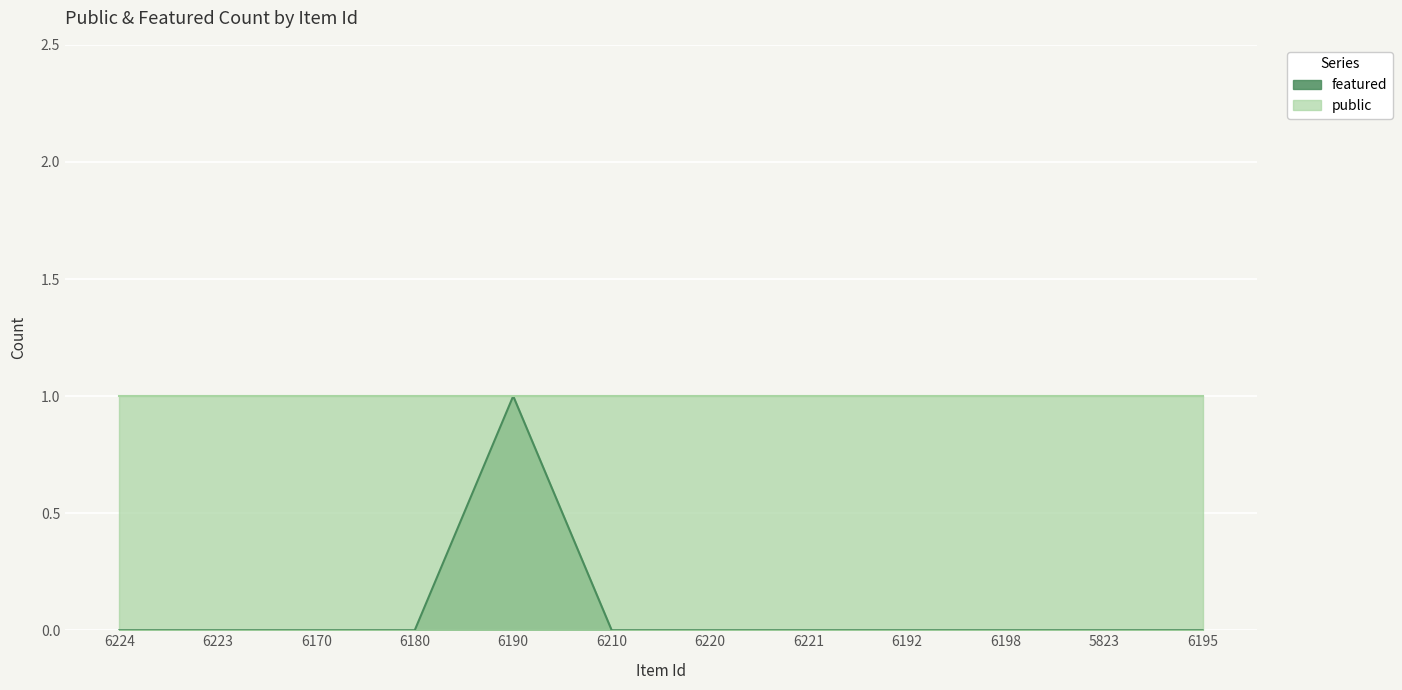

Reading right to left, what are all the values shown in this chart?

6195=0	5823=0	6198=0	6192=0	6221=0	6220=0	6210=0	6190=1	6180=0	6170=0	6223=0	6224=0